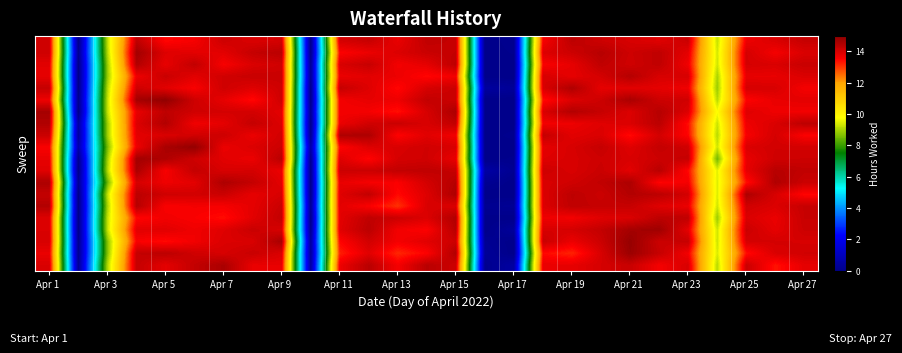

Which label corresponds to the largest value in the chart?

Apr 5